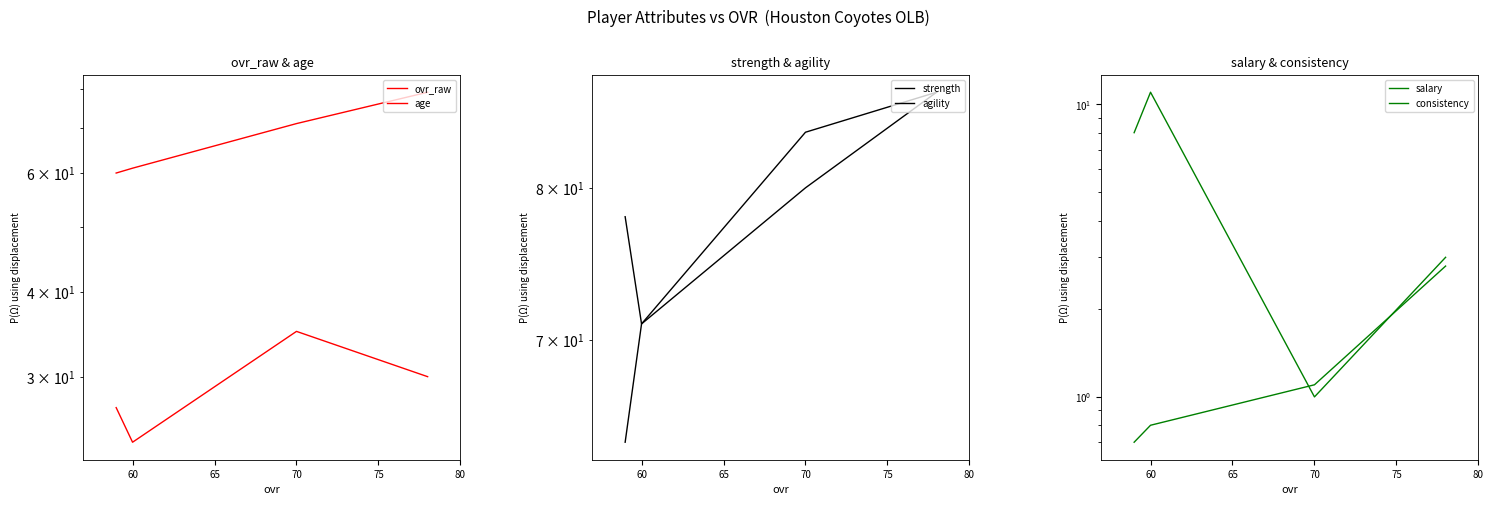

What is the sum of the age values at 70 and 65?

51.0